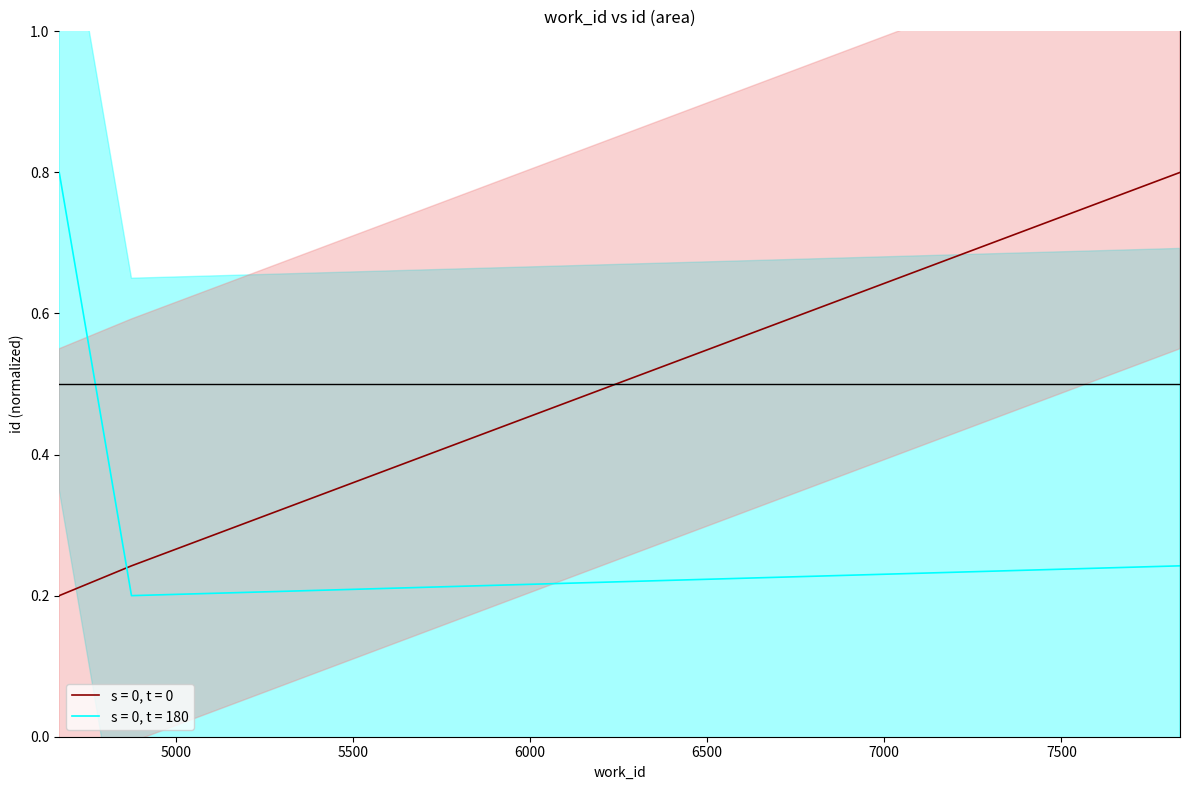

The value at 4875 is 0.2. True or false?

True